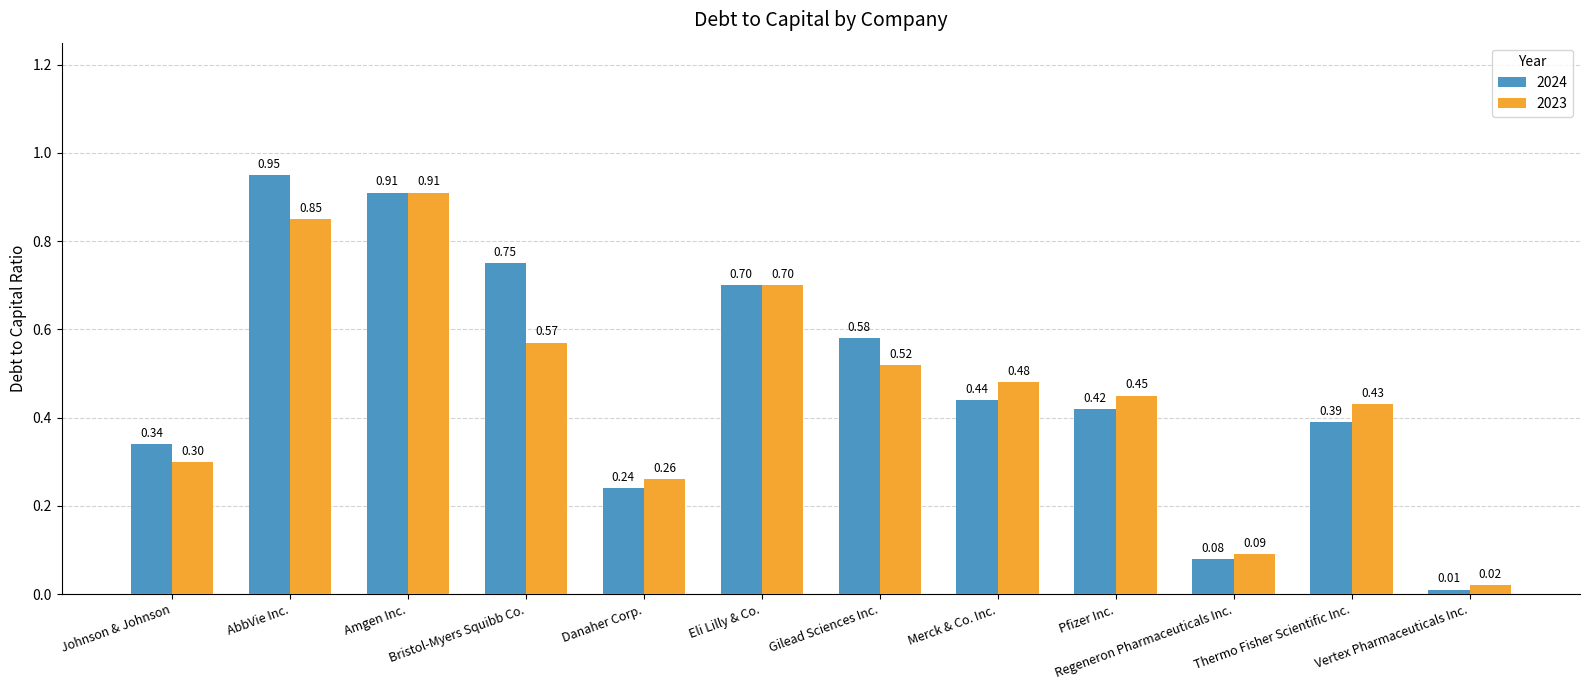

What are all the series names shown in the legend?

2024, 2023